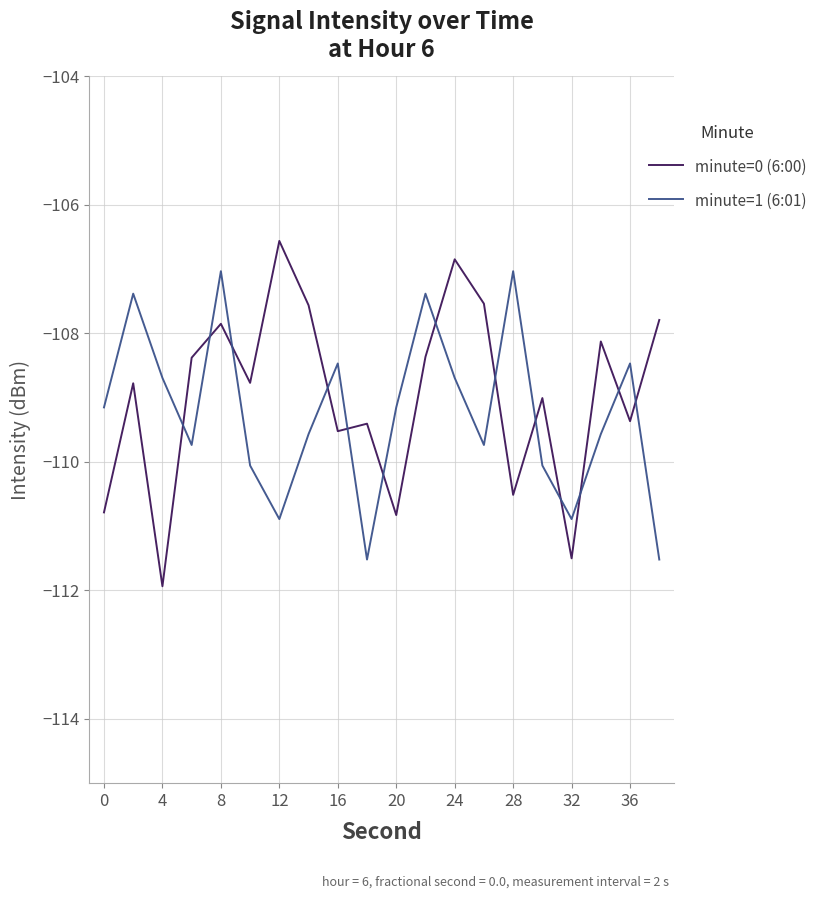

Which series has the widest spread of values?

minute=0 (6:00)